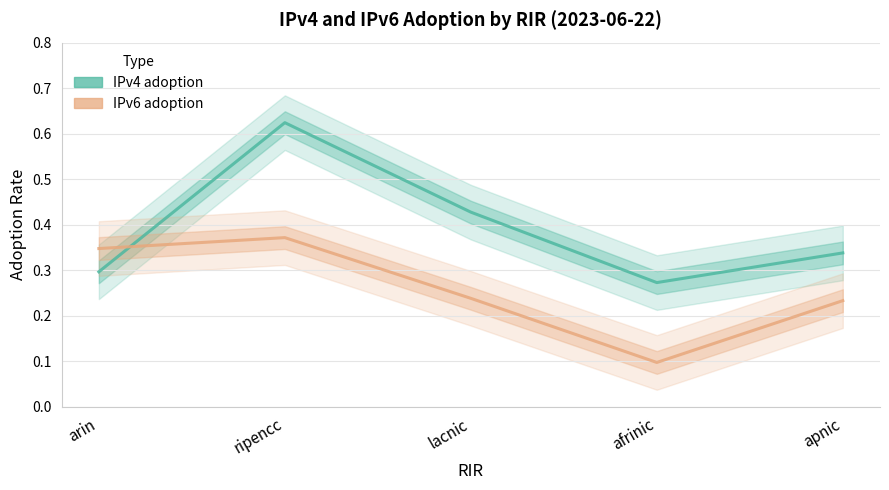

Is it true that IPv6 adoption equals 0.2 at afrinic?

False